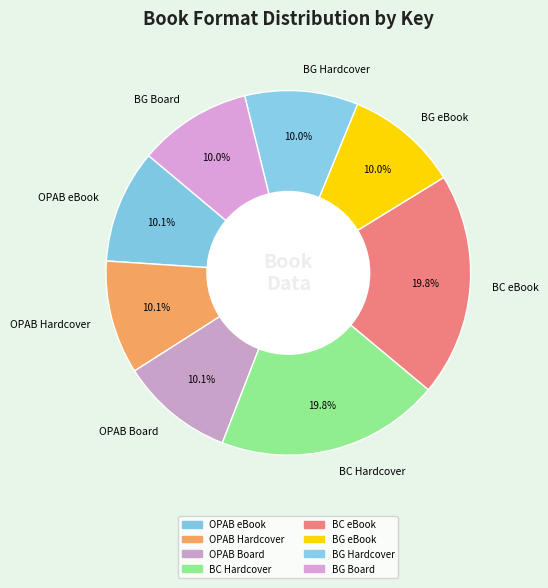

What is the ratio of the value at OPAB eBook to the value at OPAB Hardcover?

1.0